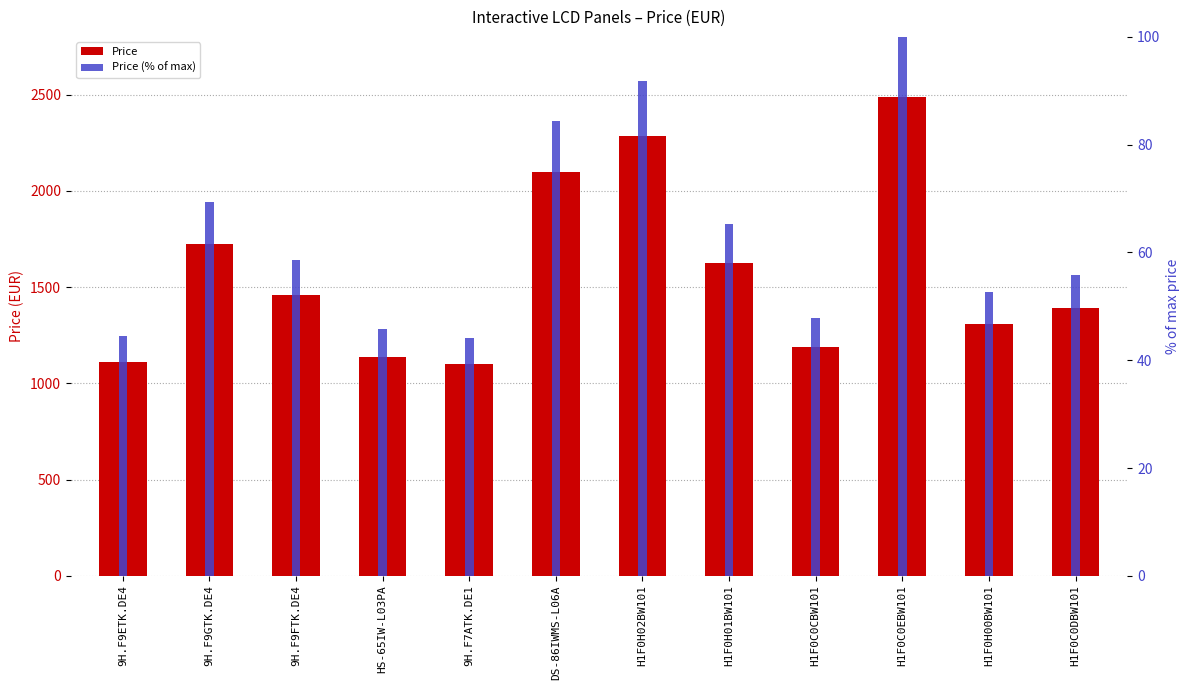

What is the highest value of the Price (% of max) series?

100.0